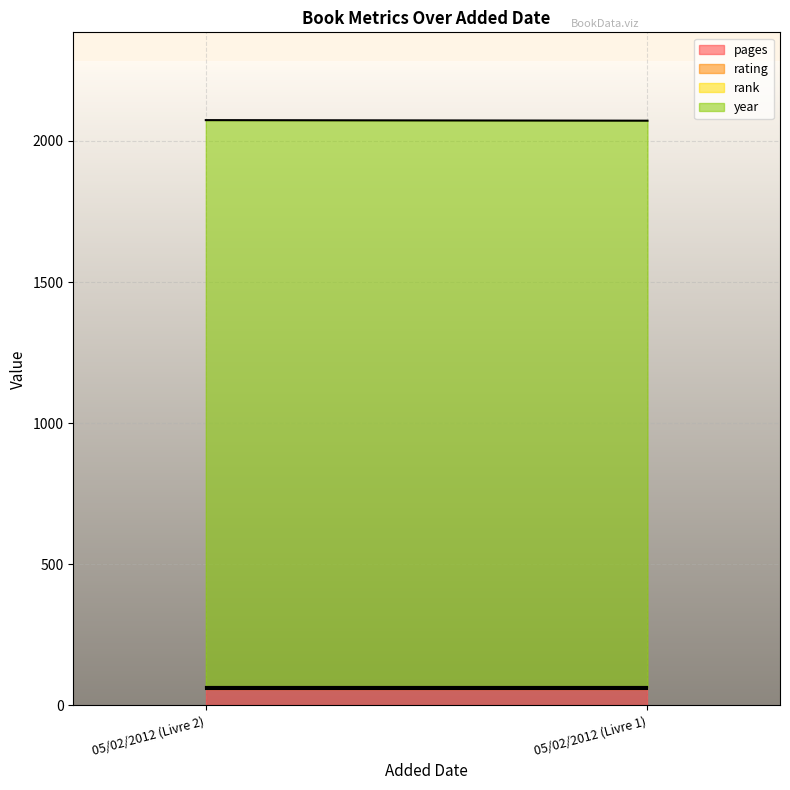

How many lines are shown in the chart?

4